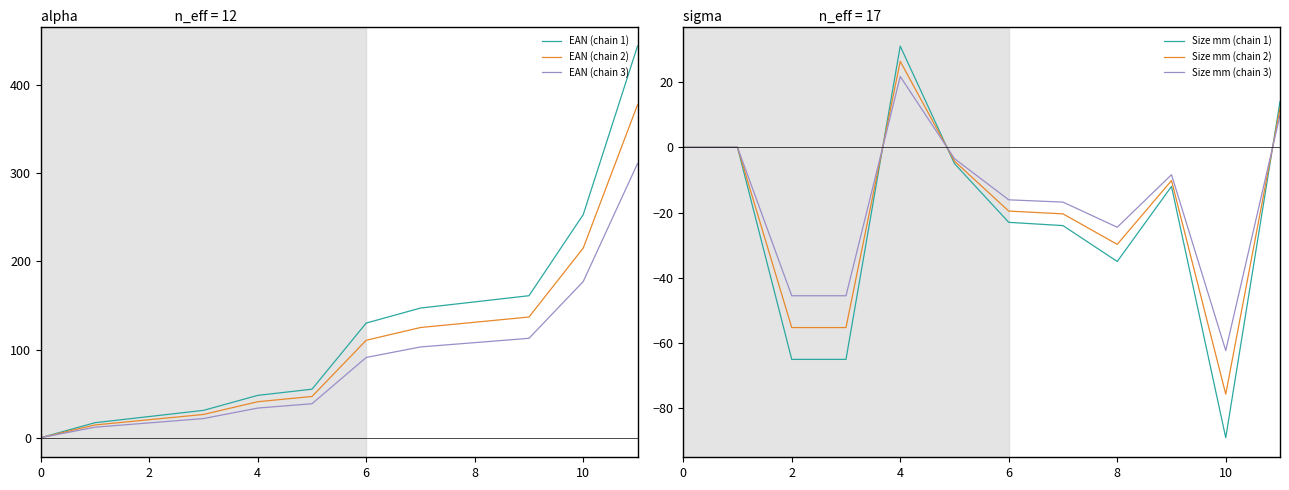

The value of EAN (chain 2) at 6 is 180.1. True or false?

False